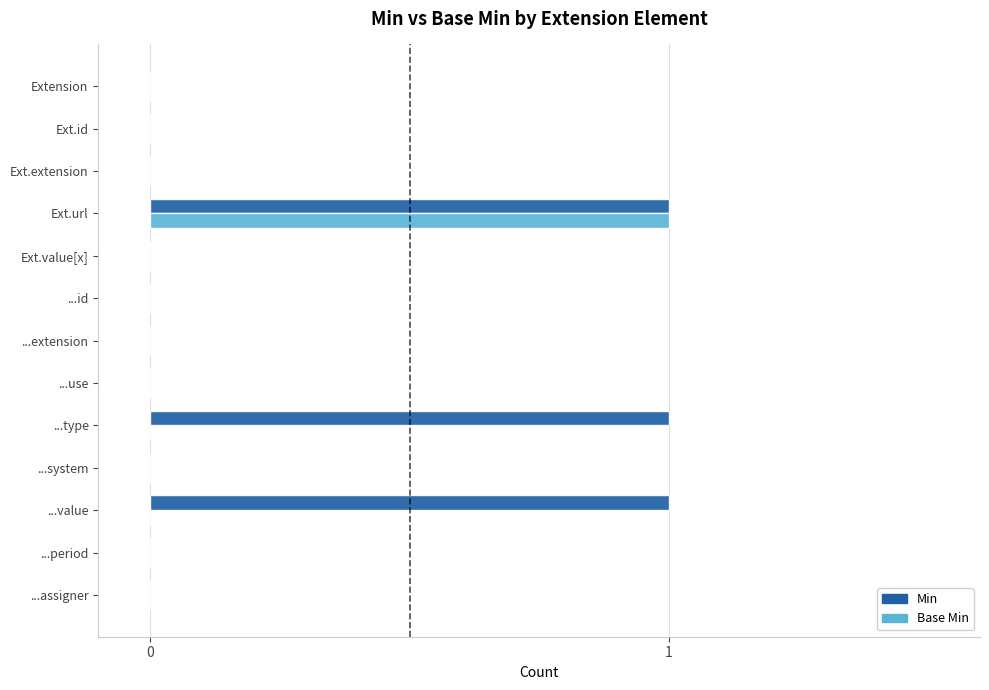

Is it true that Min equals 0 at Ext.value[x]?

True